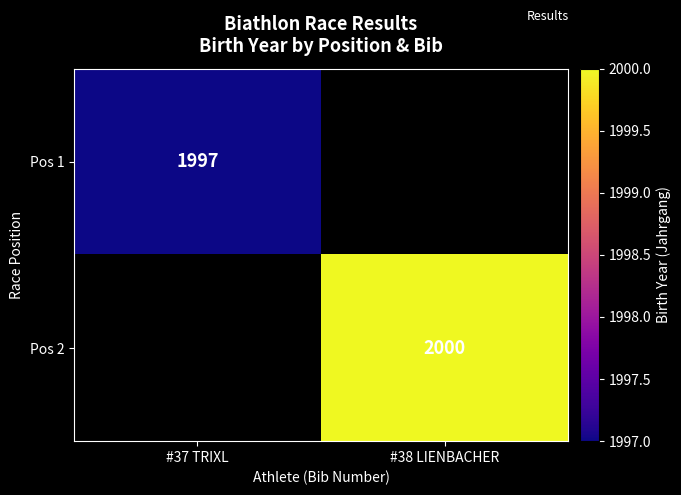

Is the value of Pos 1 at #37 TRIXL greater than the value of Pos 2 at #38 LIENBACHER?

No